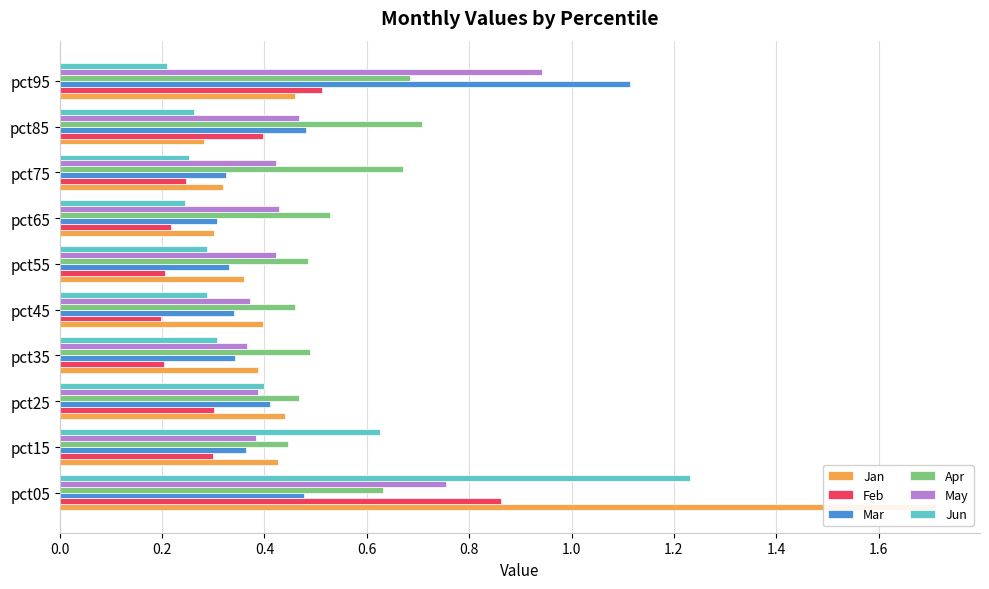

At pct35, list the series in order from largest to smallest.

Apr, Jan, May, Mar, Jun, Feb